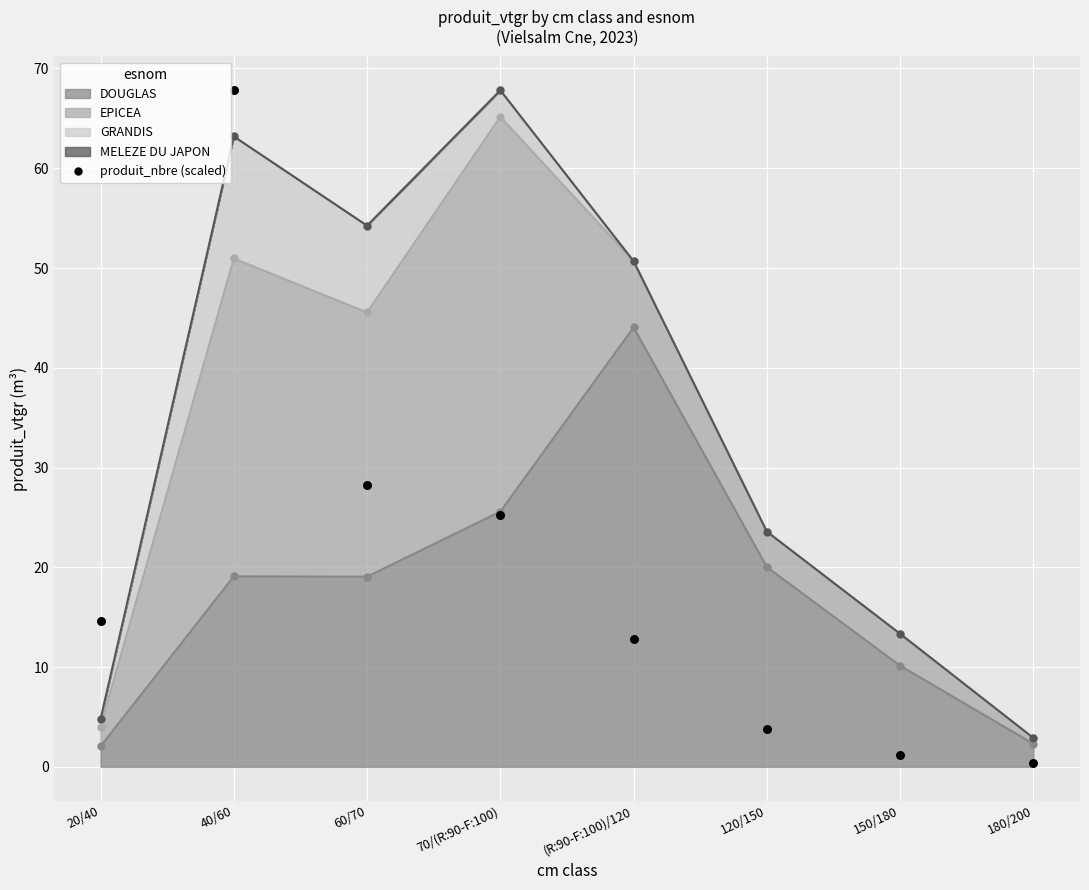

Which series has the largest Y range (max minus min)?

produit_nbre (scaled)